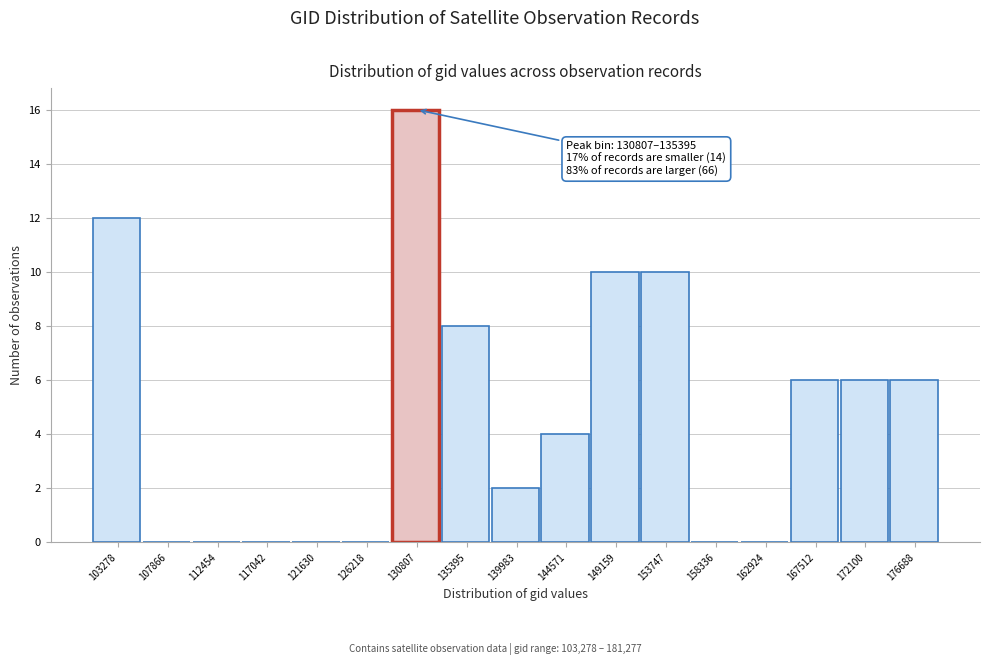

Reading left to right, list all the values displayed in this chart.

103278=12	107866=0	112454=0	117042=0	121630=0	126218=0	130807=16	135395=8	139983=2	144571=4	149159=10	153747=10	158336=0	162924=0	167512=6	172100=6	176688=6